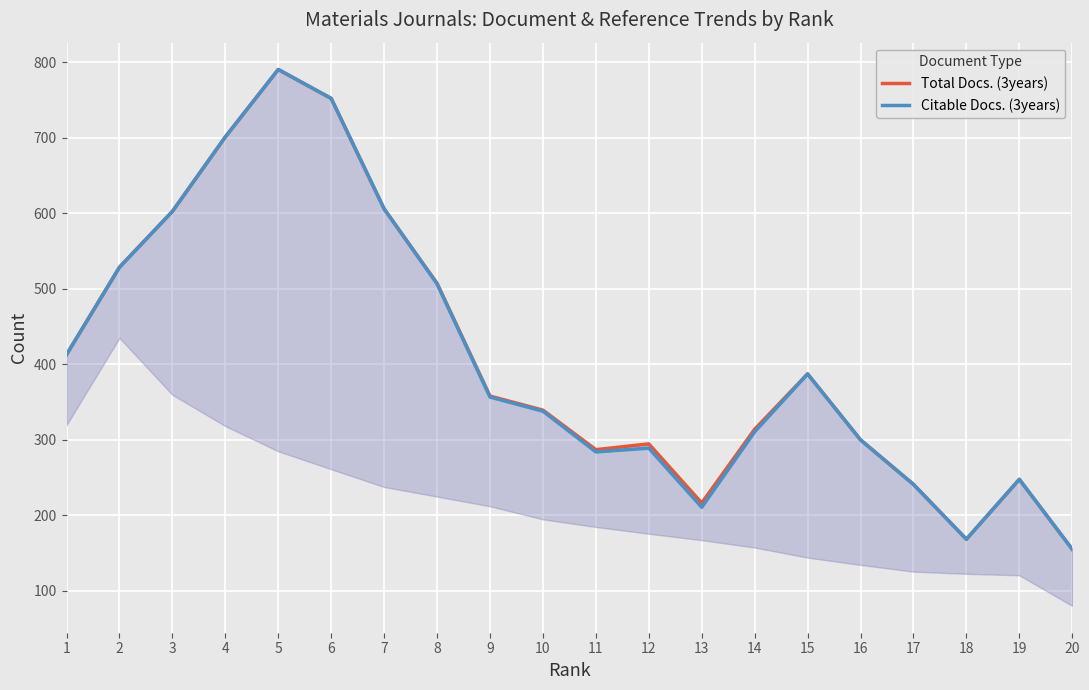

Is this an area chart (filled region under the line)?

No